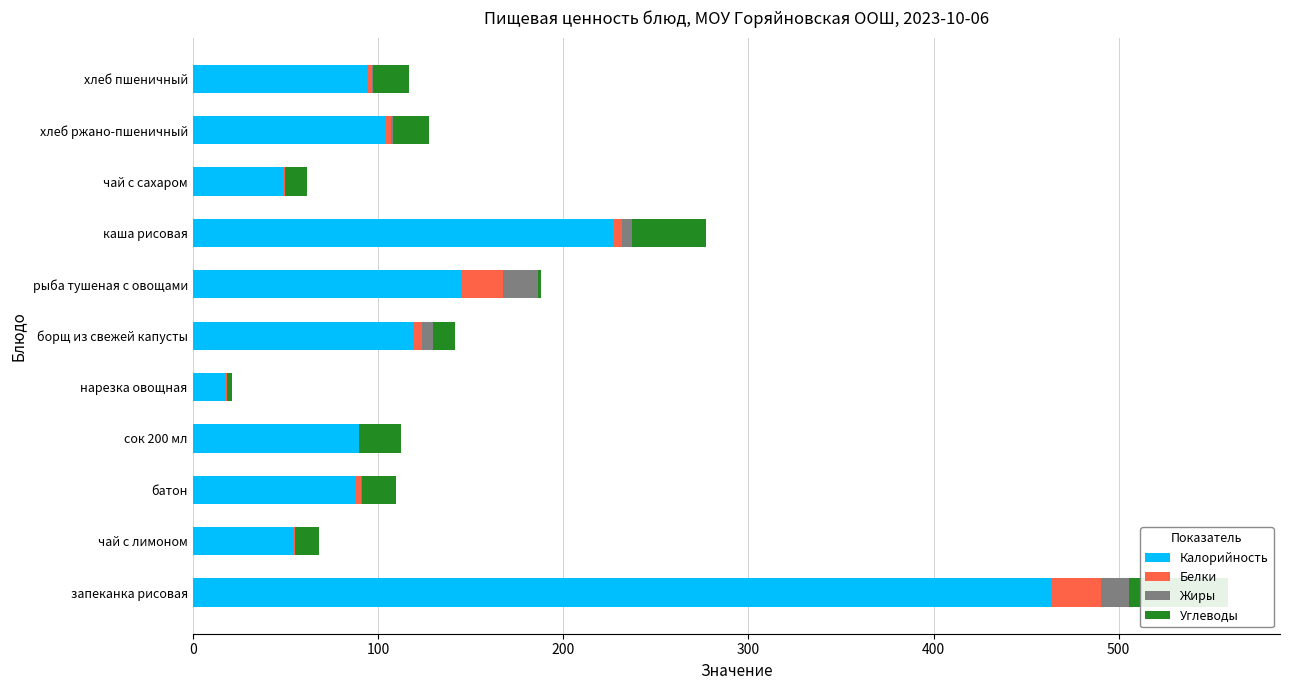

Which series changed the most between батон and хлеб ржано-пшеничный?

Калорийность